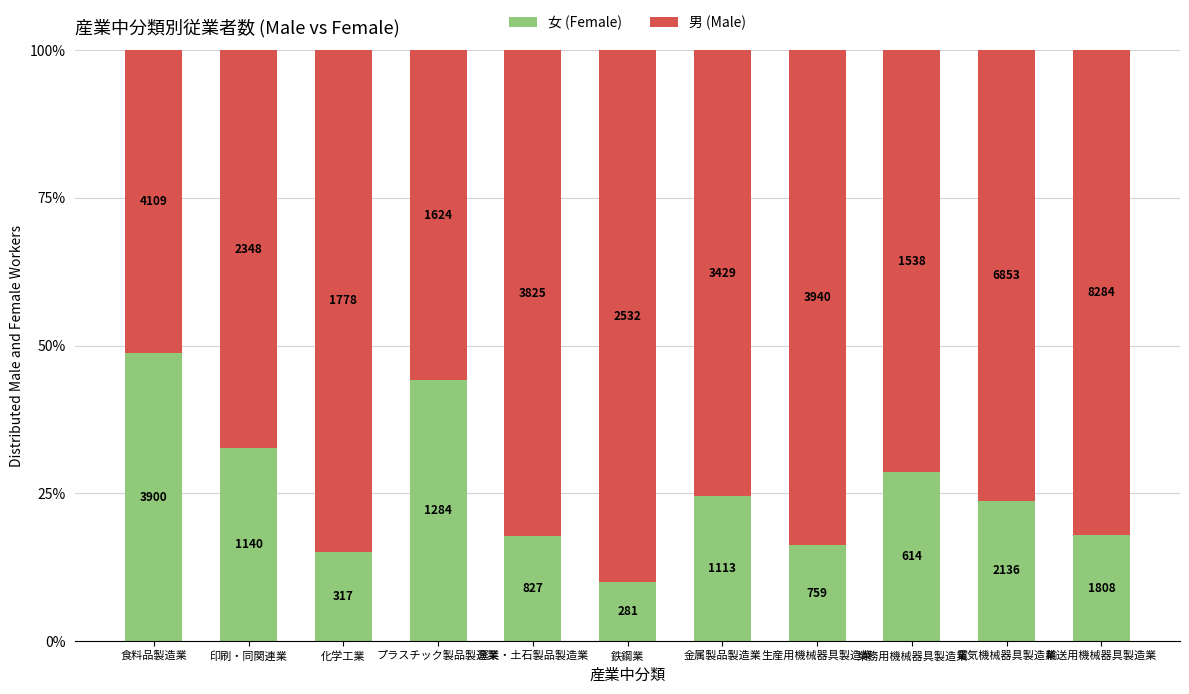

At which category is the sum across all series the highest?

食料品製造業